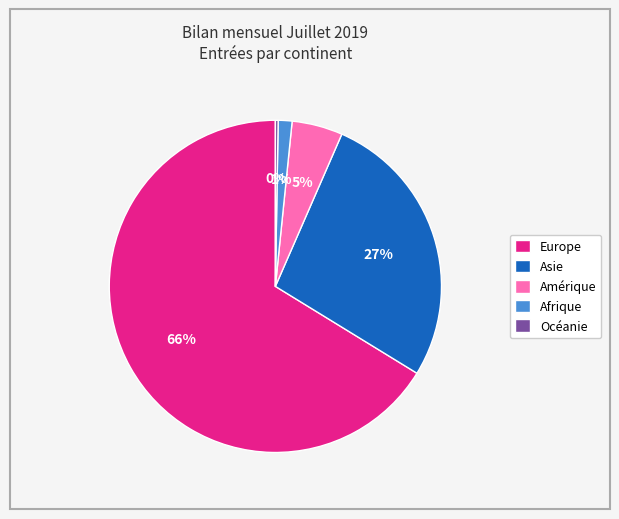

What percentage is the Asie slice, to the nearest percent?

27%